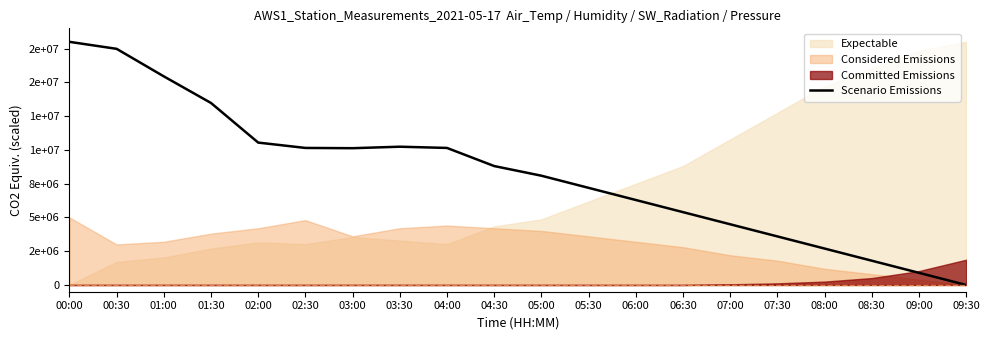

At which label is the value closest to 9000000?

04:30